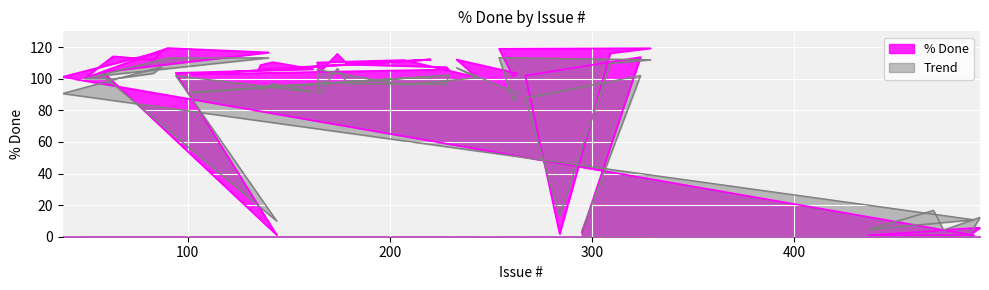

At which category does the chart reach its minimum across all series?

489